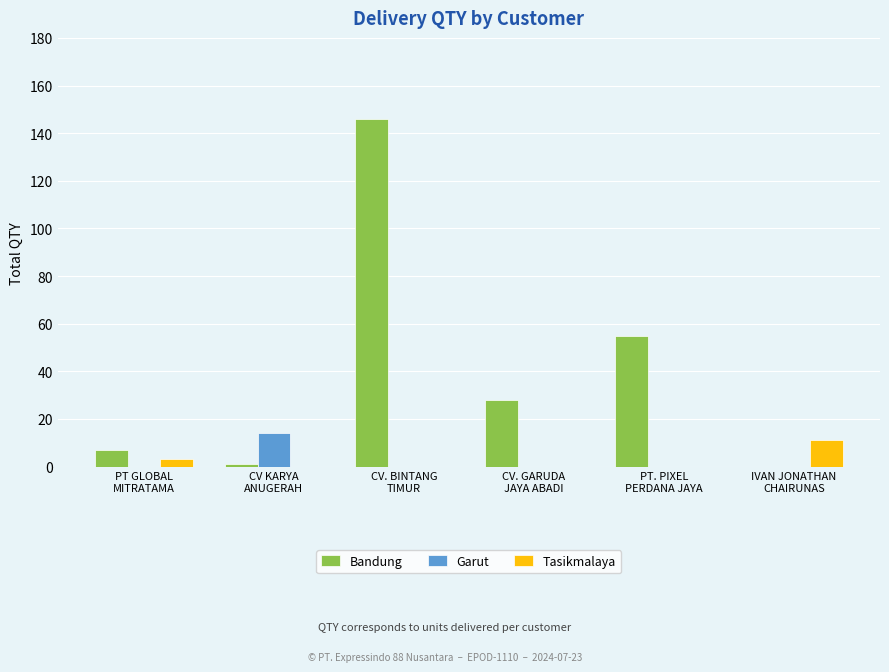

Reading left to right, extract all data points from this chart.

Bandung: 7	1	146	28	55	0
Garut: 0	14	0	0	0	0
Tasikmalaya: 3	0	0	0	0	11